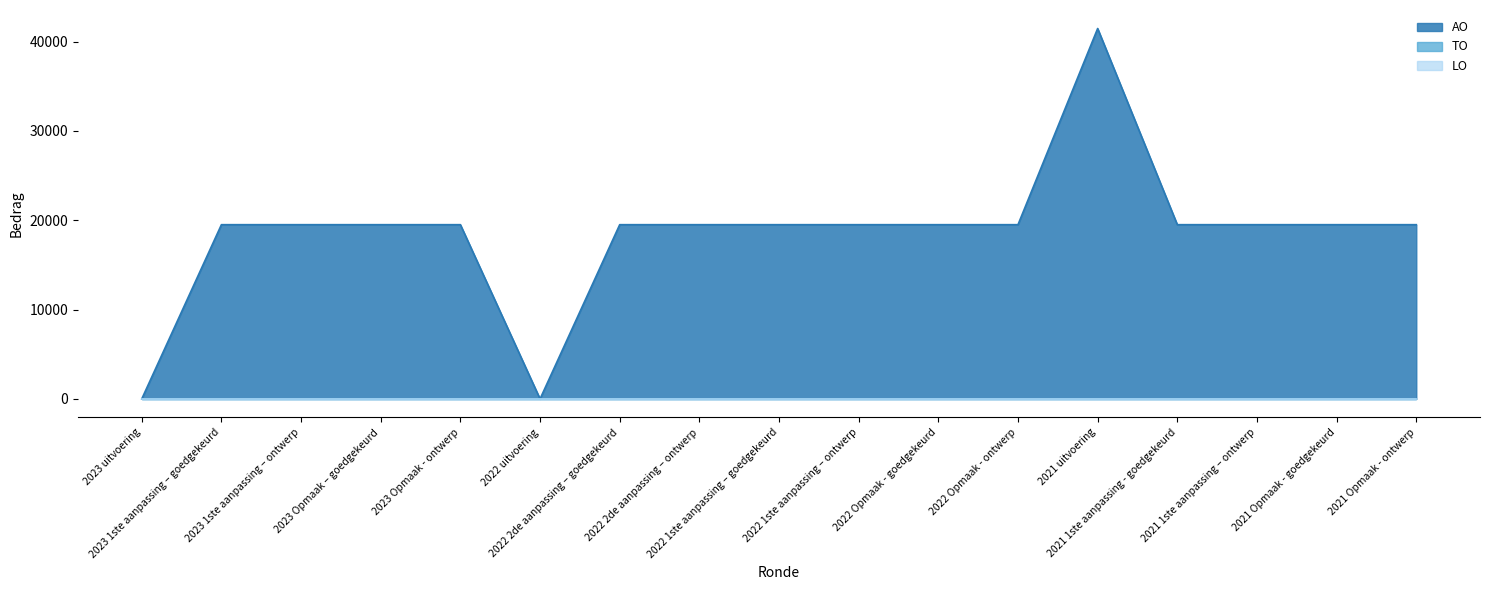

Which category has the lowest value in the AO series?

2023 uitvoering